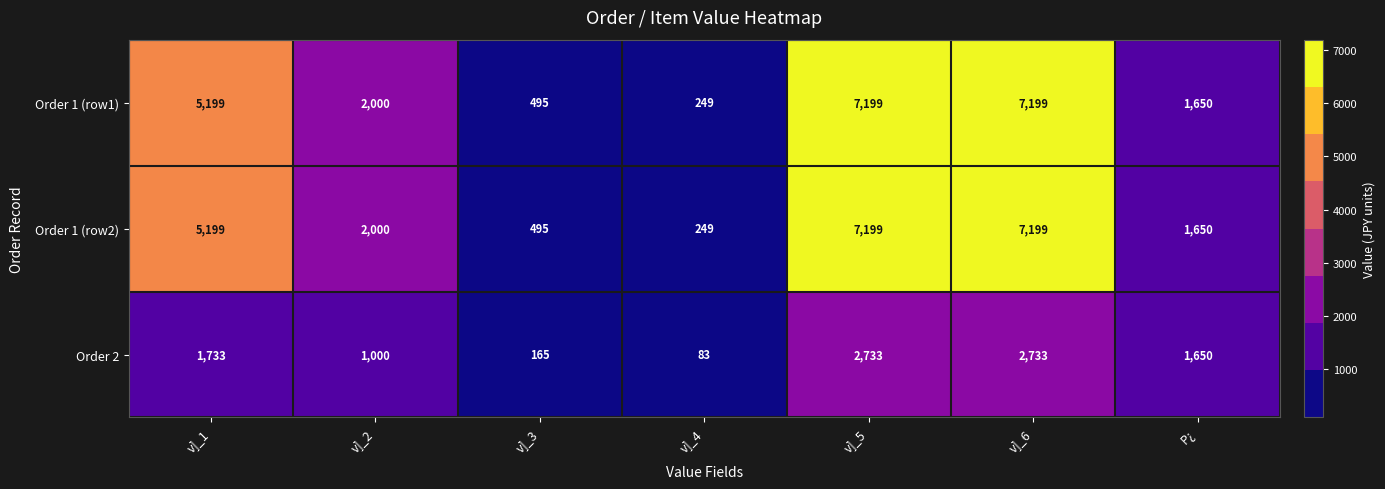

At which label does Order 2 first exceed 1650?

v]_1